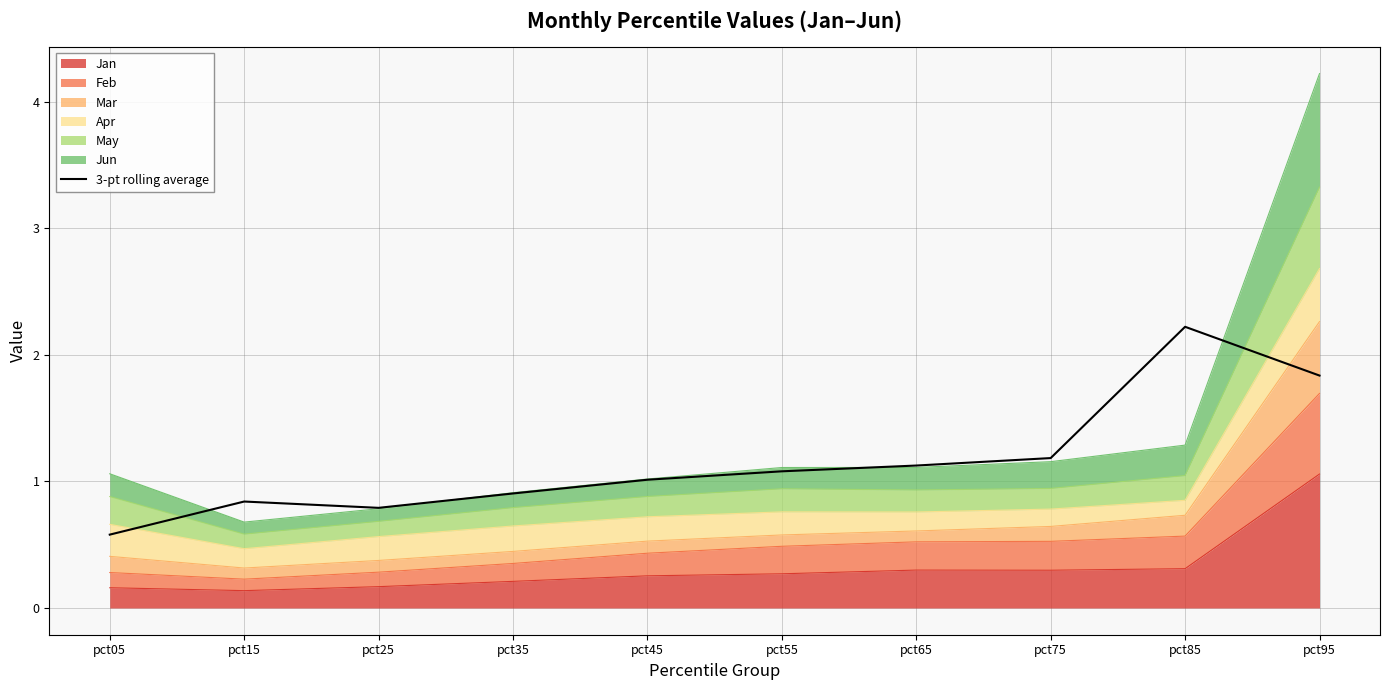

Approximately how many times larger is the value at pct75 compared to pct95?

0.6